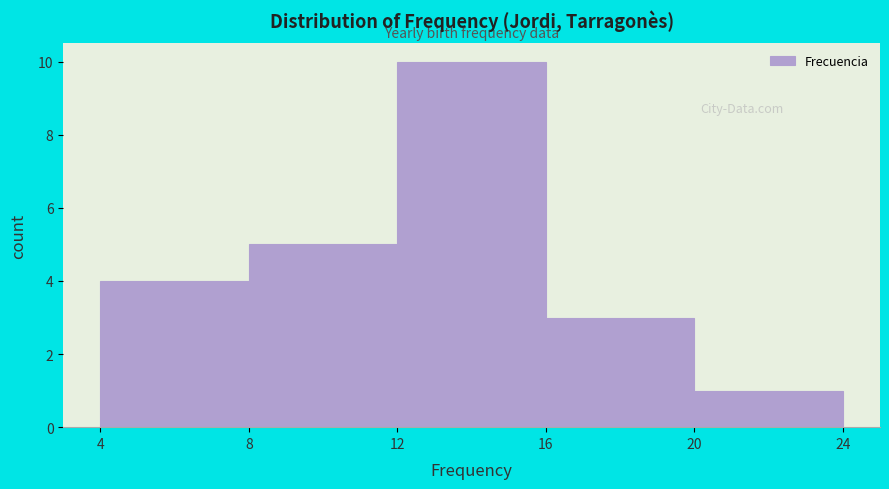

Reading left to right, transcribe this chart: for each bar, give the range it covers on the x-axis and its height. The values are not printed on the chart, so give them approximately, as read against the axis.

4 to 8: 4
8 to 12: 5
12 to 16: 10
16 to 20: 3
20 to 24: 1